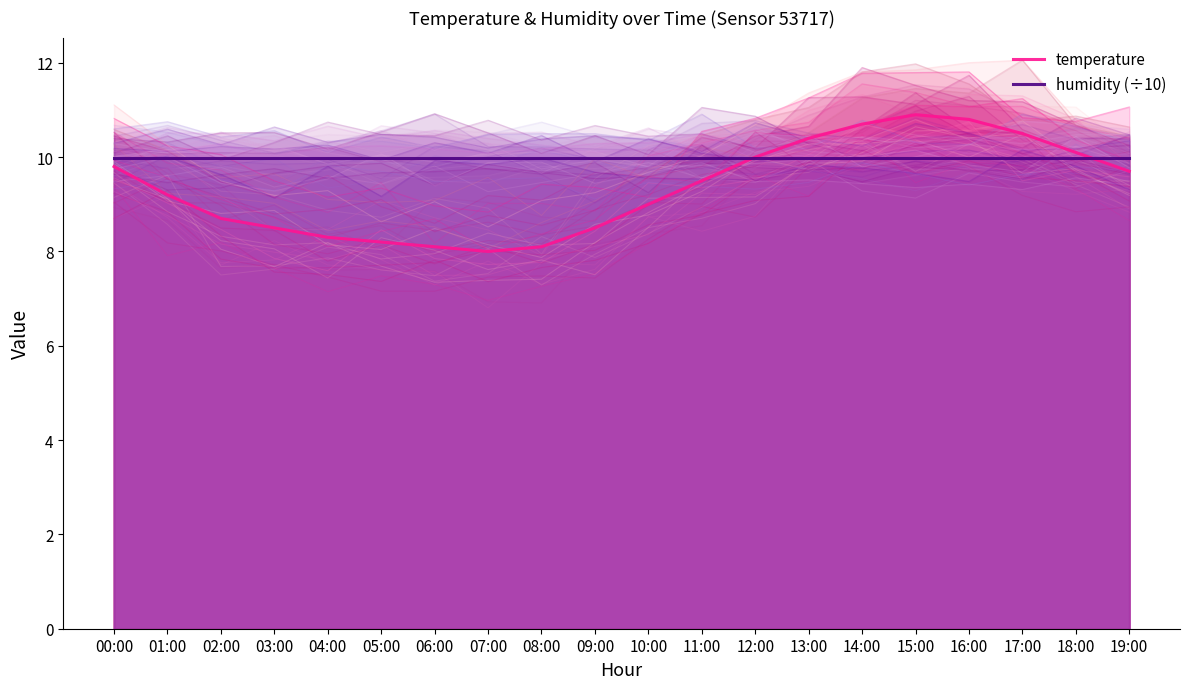

How many lines are shown in the chart?

2